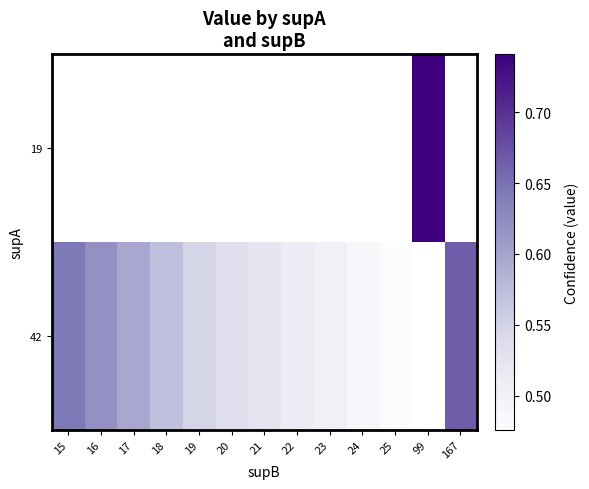

Which label corresponds to the largest value in the chart?

99